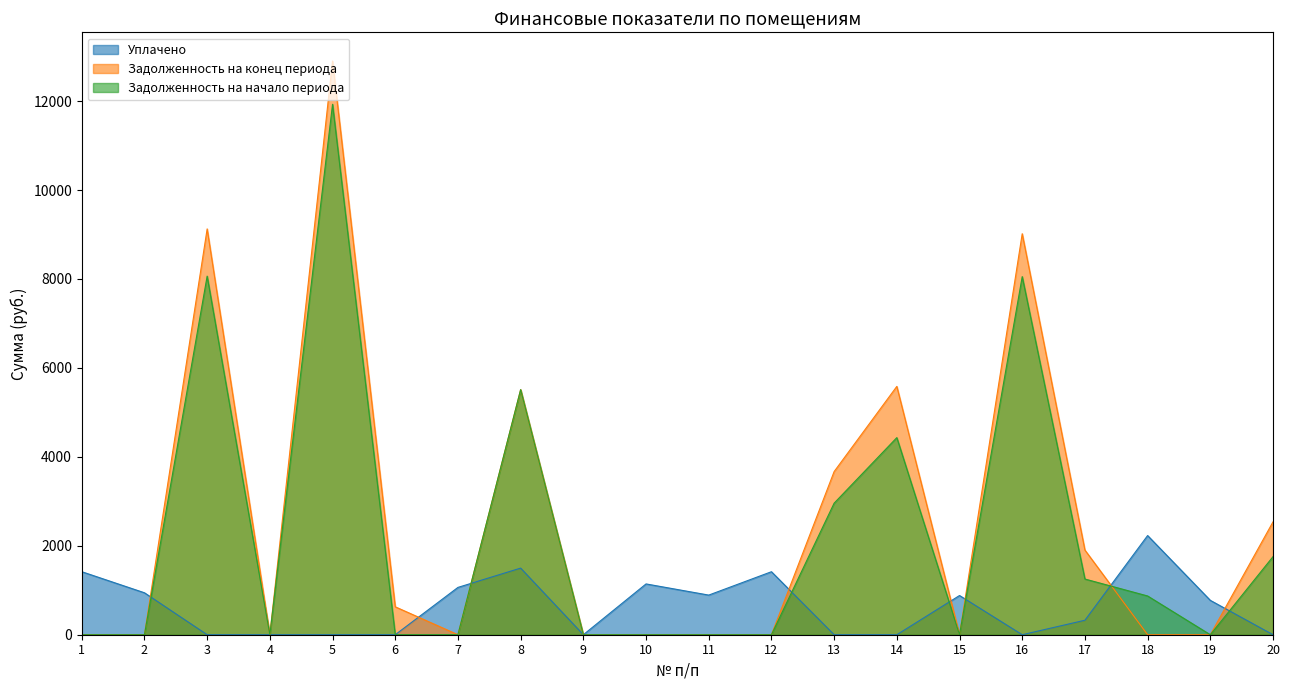

Does the chart display data point markers on the line(s)?

No